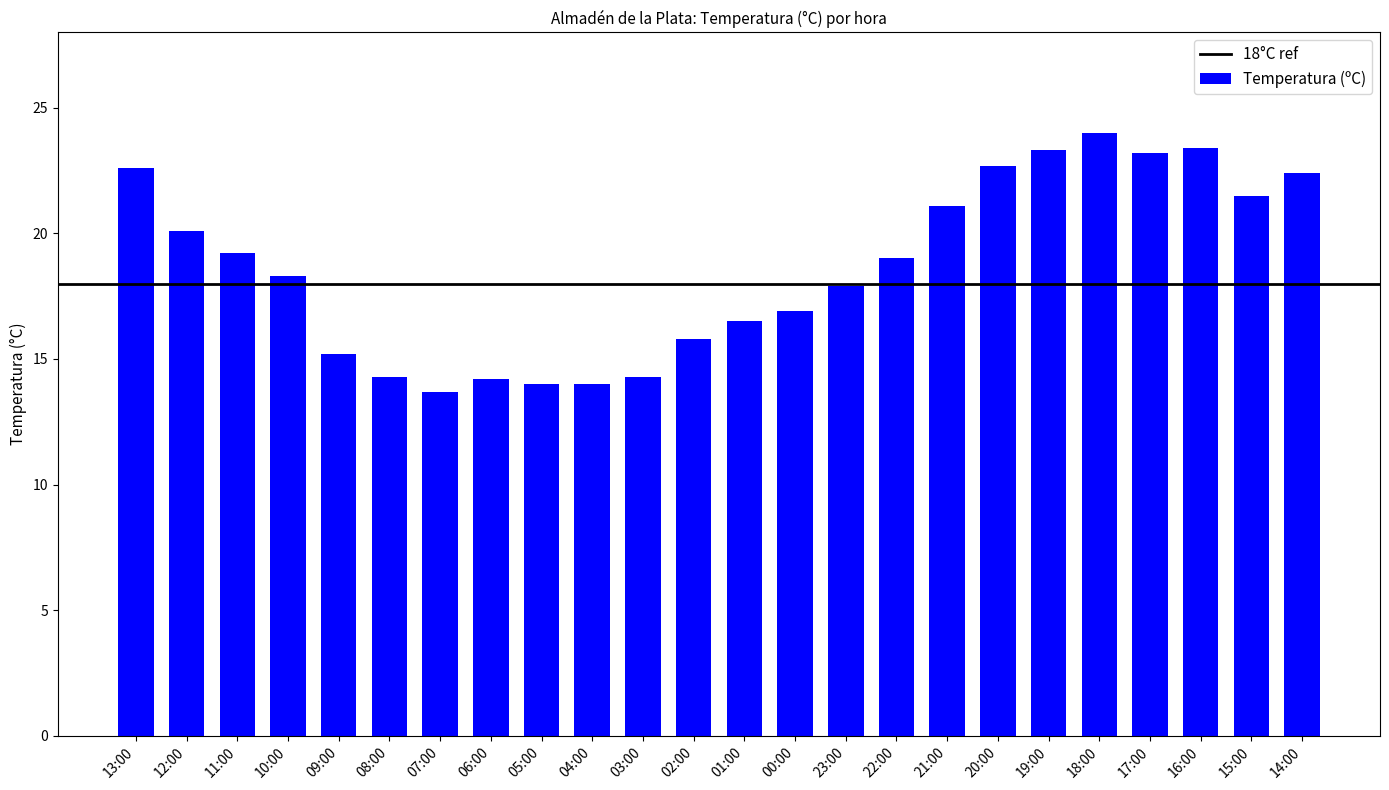

What position from the right is 19:00?

6